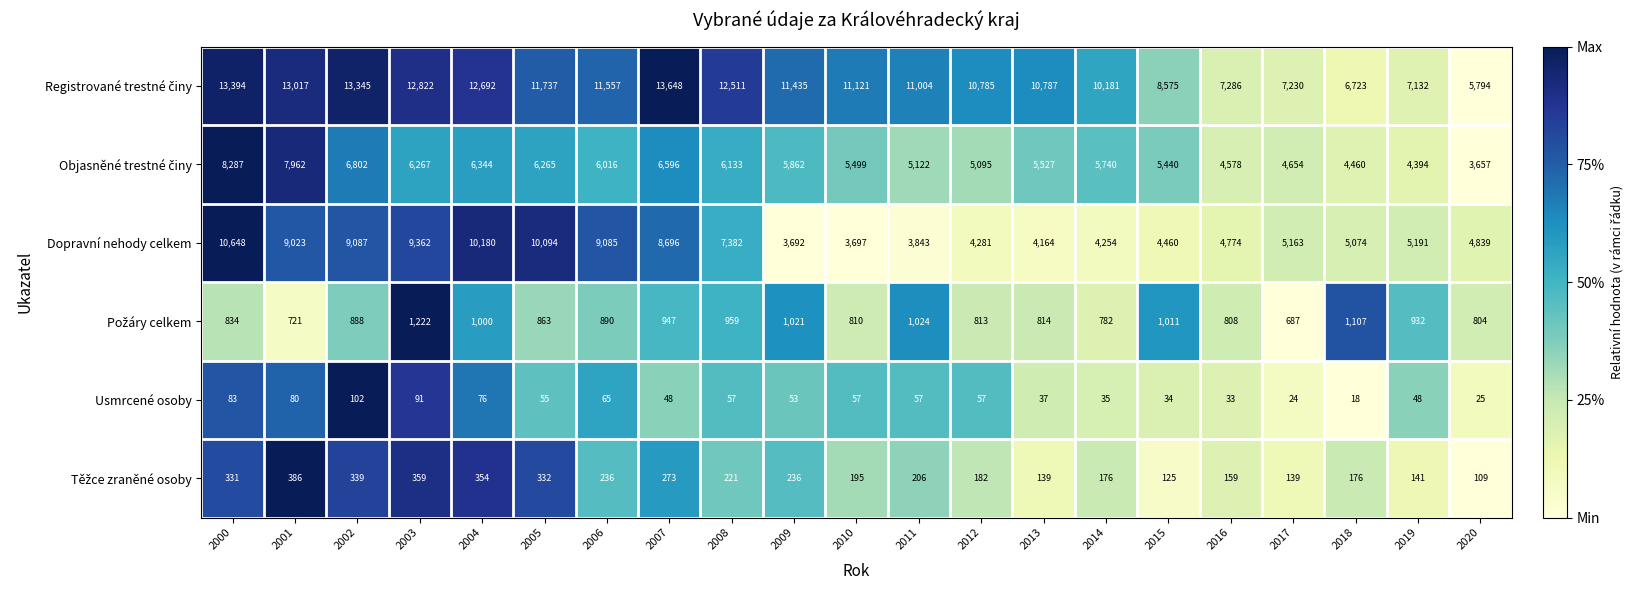

Between 2005 and 2019, which series saw the biggest shift?

Dopravní nehody celkem